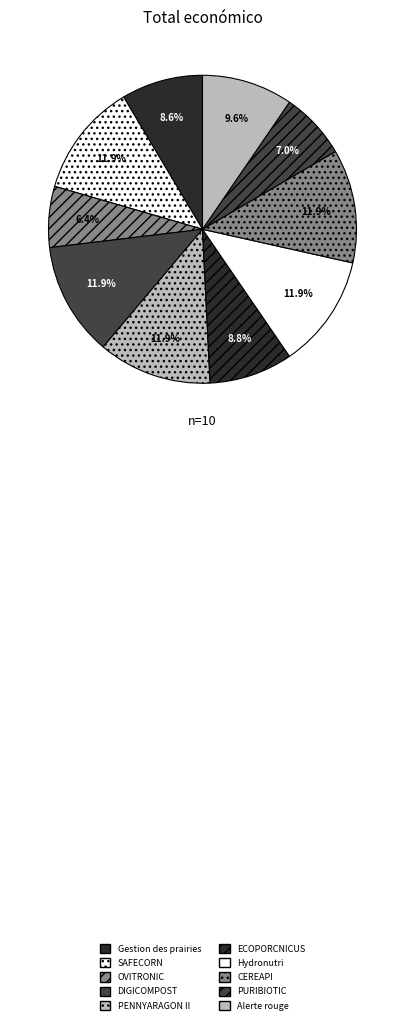

Rank the categories by value from highest to lowest.

SAFECORN, DIGICOMPOST, PENNYARAGON II, Hydronutri, CEREAPI, Alerte rouge, ECOPORCNICUS, Gestion des prairies, PURIBIOTIC, OVITRONIC